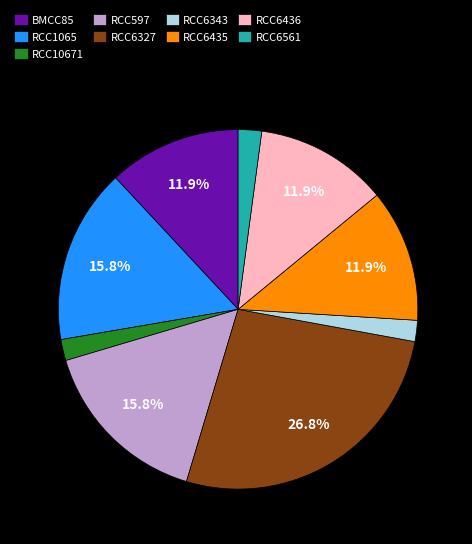

What is the ratio of the value at RCC1065 to the value at RCC6436?

1.3